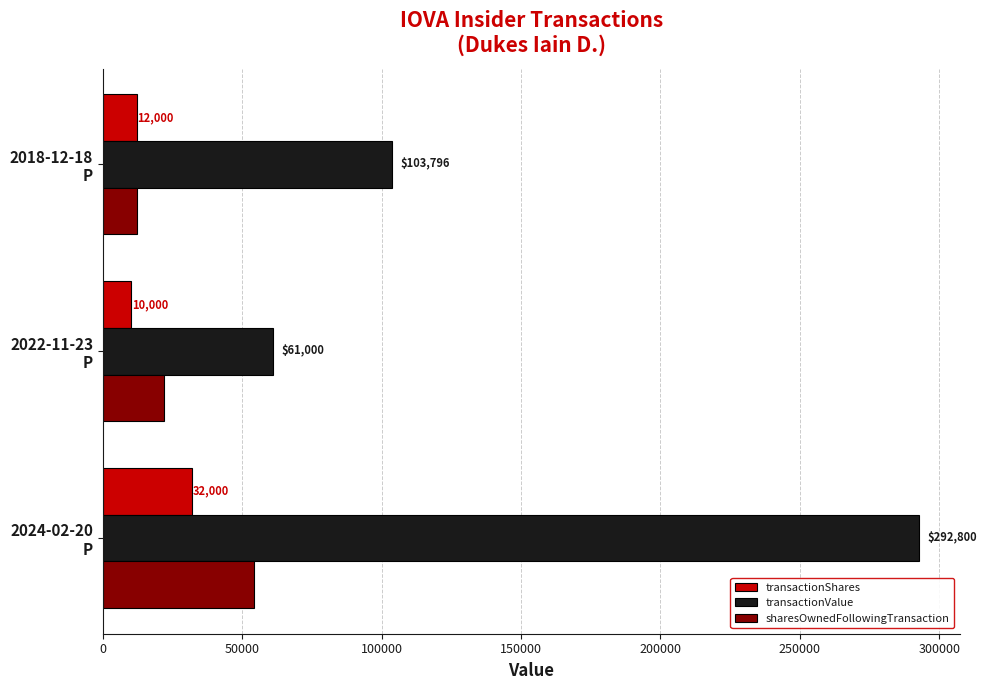

Rank the series by their maximum value, from lowest to highest.

transactionShares, sharesOwnedFollowingTransaction, transactionValue